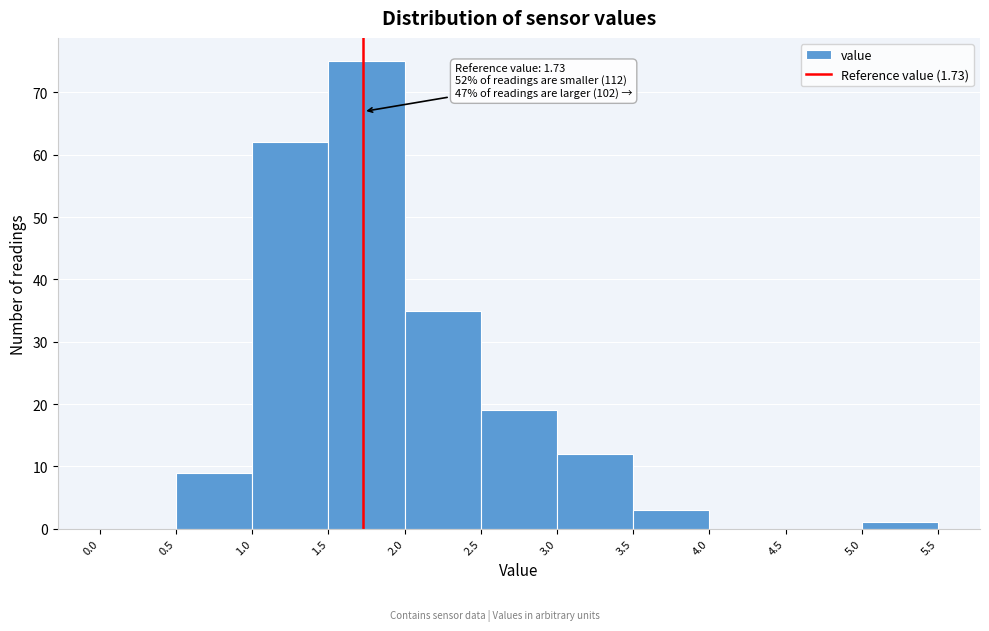

Over which range of the x-axis is the bar tallest?

1.5 to 2.0